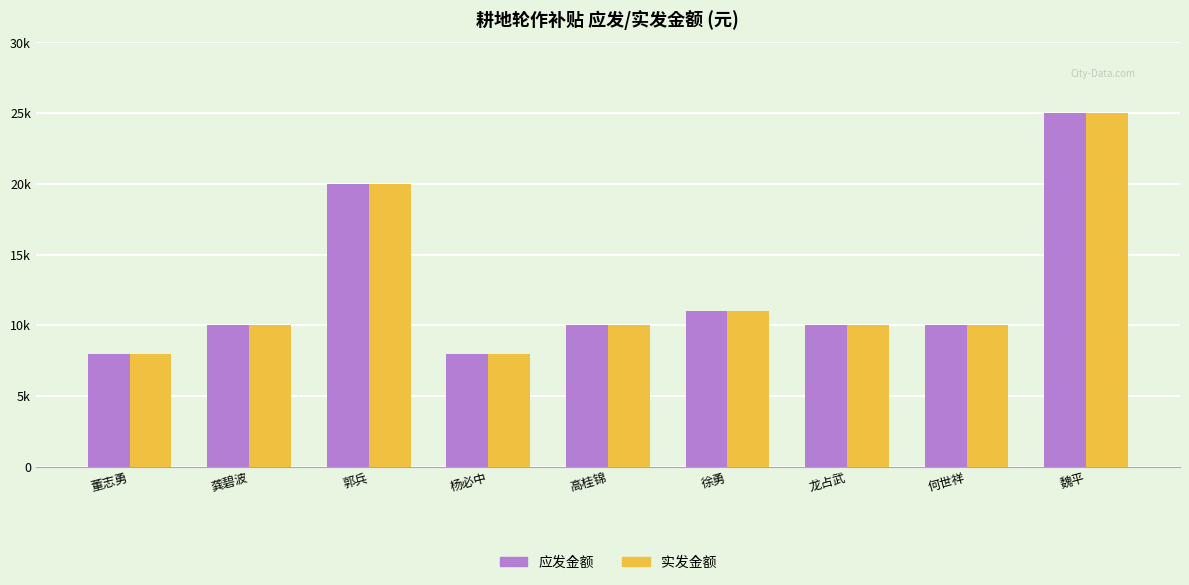

What is the label of the 2nd bar from the left?

龚碧波